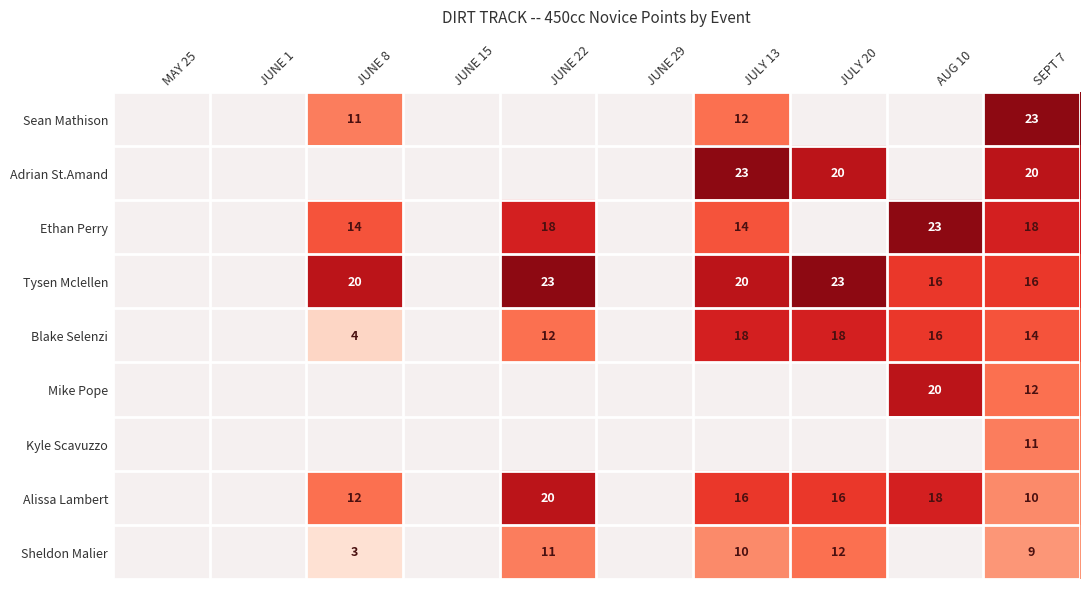

What is the sum of the Blake Selenzi values at JUNE 22 and JULY 13?

30